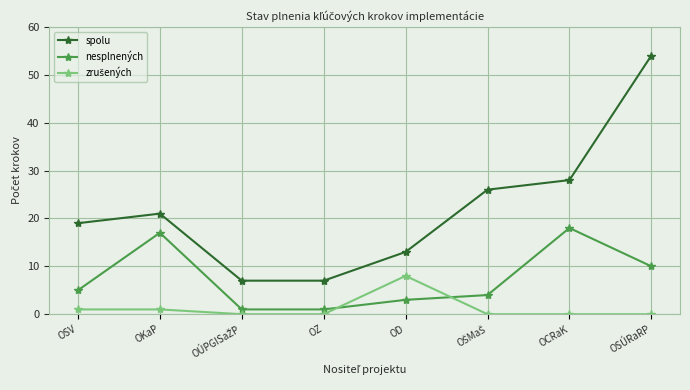

What is the maximum value shown in the chart?

54